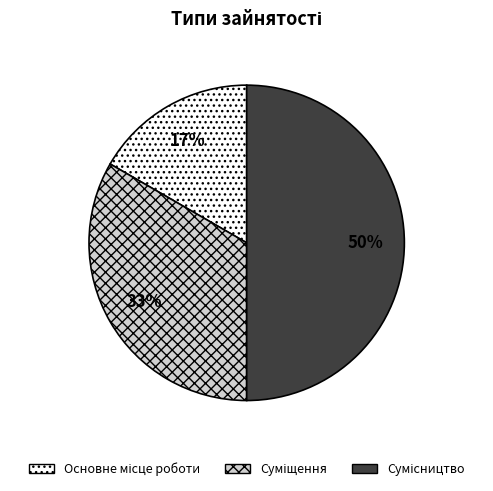

To the nearest percent, what is the average slice percentage?

33%